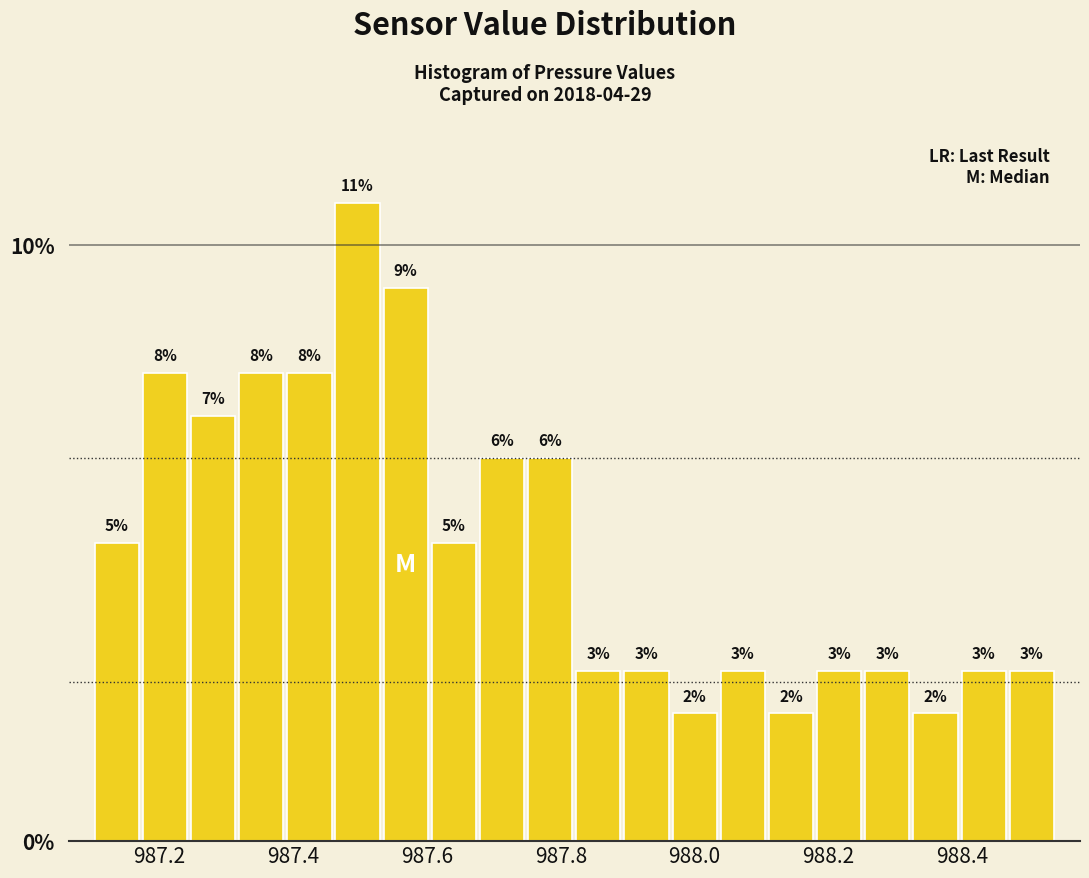

Read against the x-axis, roughly where is the centre of the tallest bar?

987.50